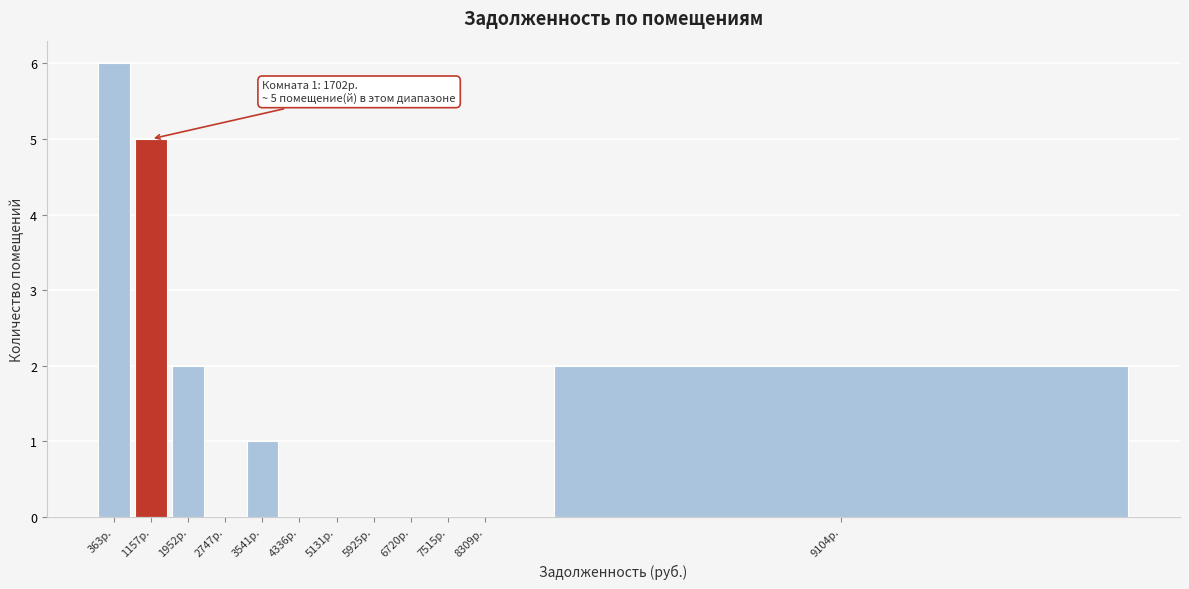

Reading left to right, transcribe all the data shown in this chart.

363р.=6	1157р.=5	1952р.=2	2747р.=0	3541р.=1	4336р.=0	5131р.=0	5925р.=0	6720р.=0	7515р.=0	8309р.=0	9104р.=2